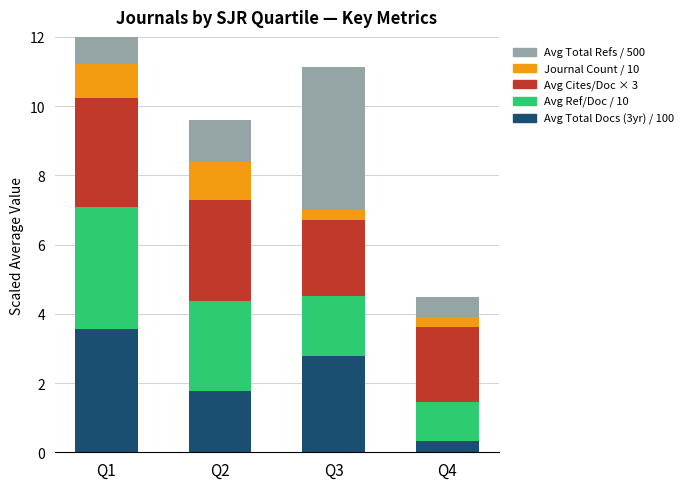

At how many categories does at least one series exceed 1?

4